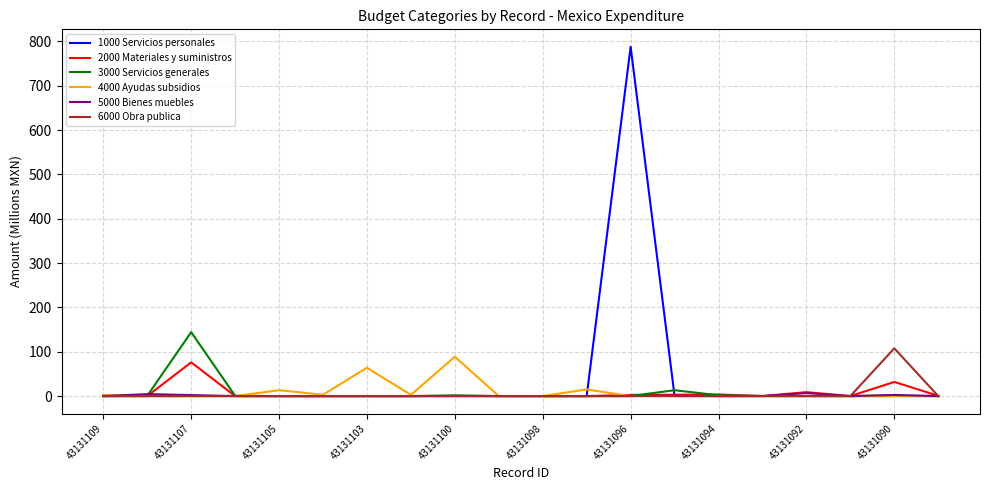

What is the greatest value displayed?

787.9